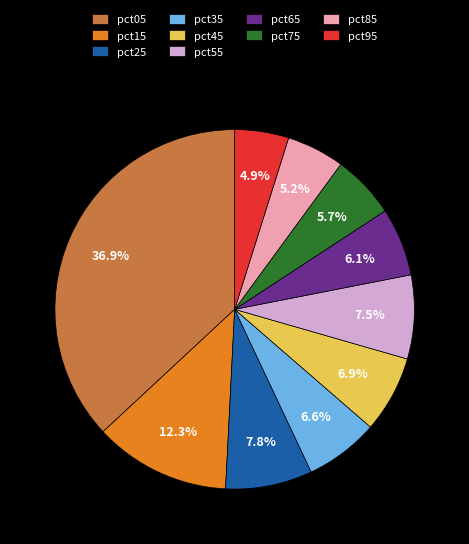

To the nearest percent, what is the difference between the largest and smallest slice percentages?

32%